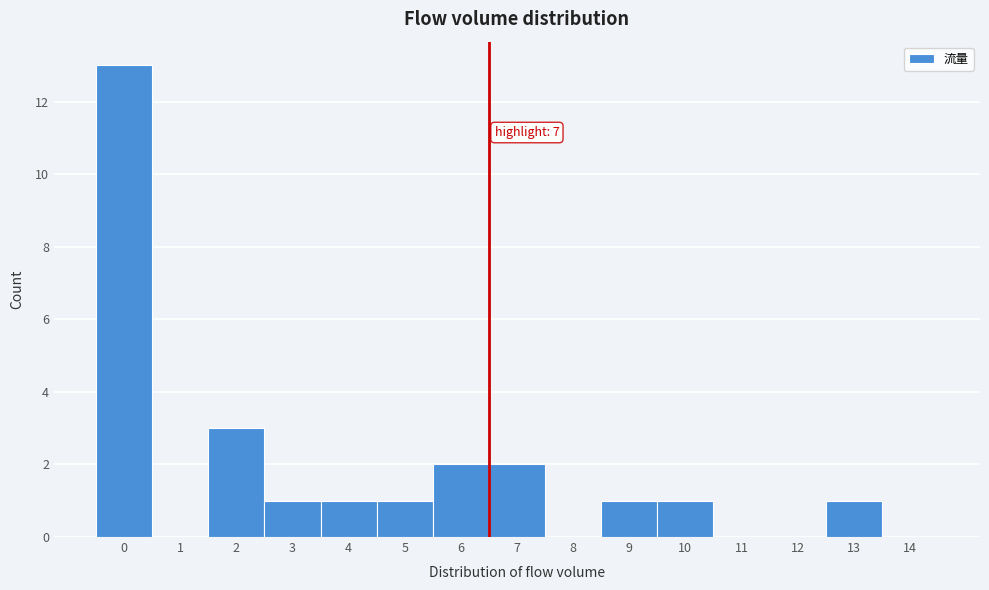

Reading left to right, extract all data points from this chart.

0=13	1=0	2=3	3=1	4=1	5=1	6=2	7=2	8=0	9=1	10=1	11=0	12=0	13=1	14=0